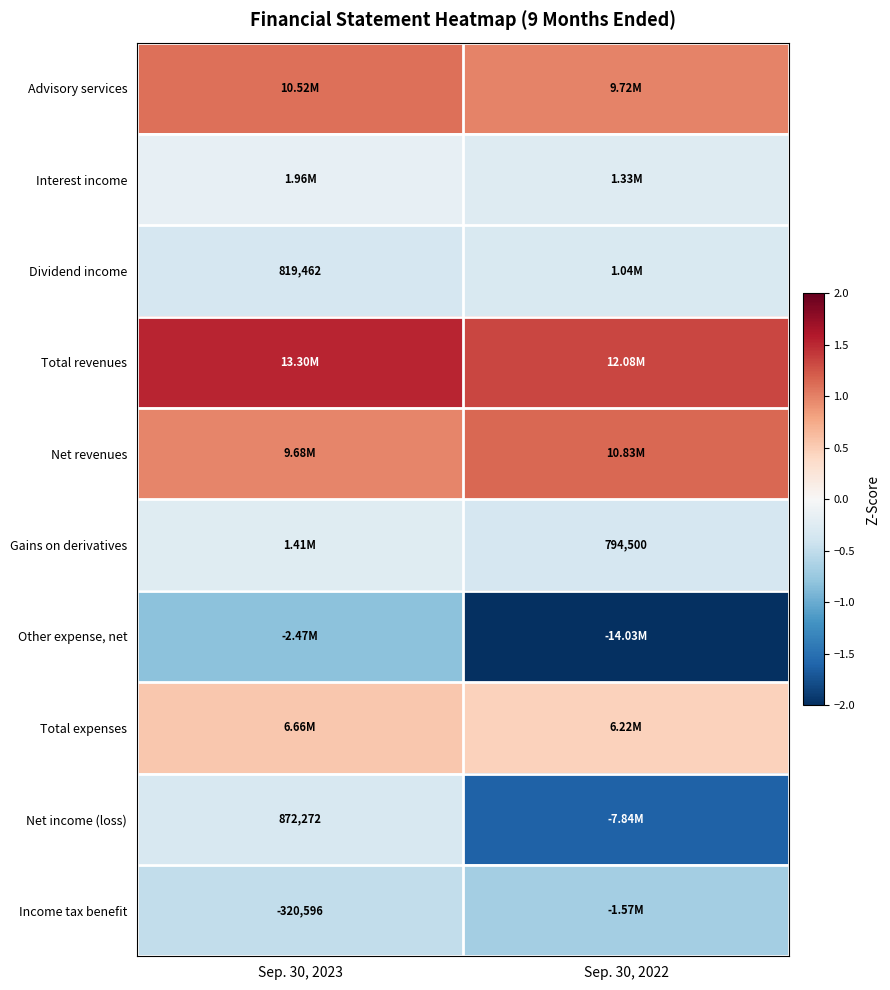

How many categories are shown in the chart?

2